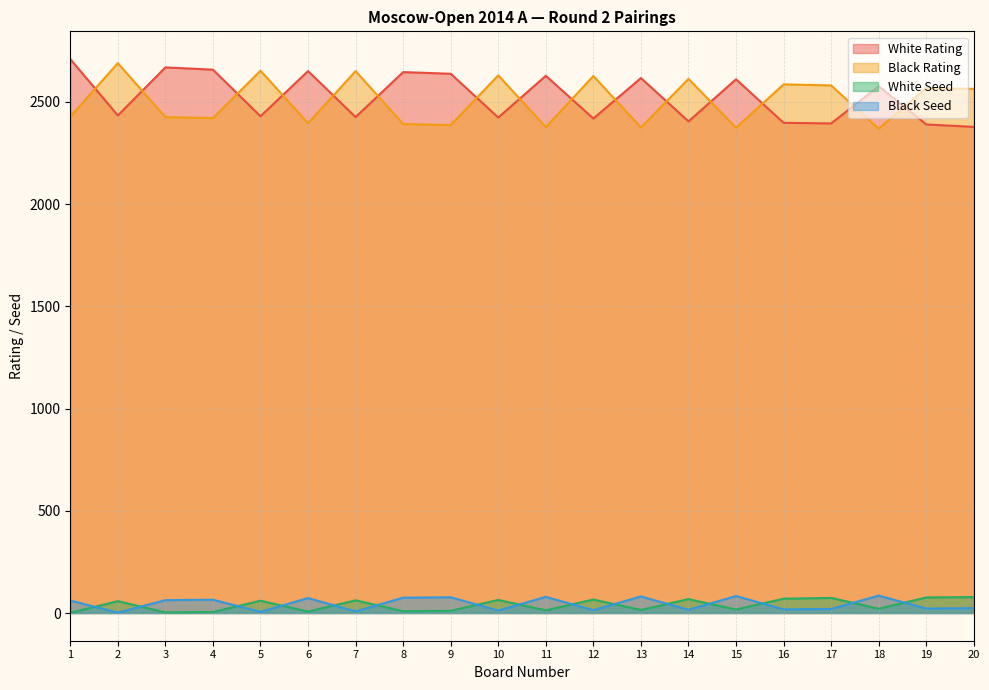

True or false: White Seed and White Rating cross at least once.

False